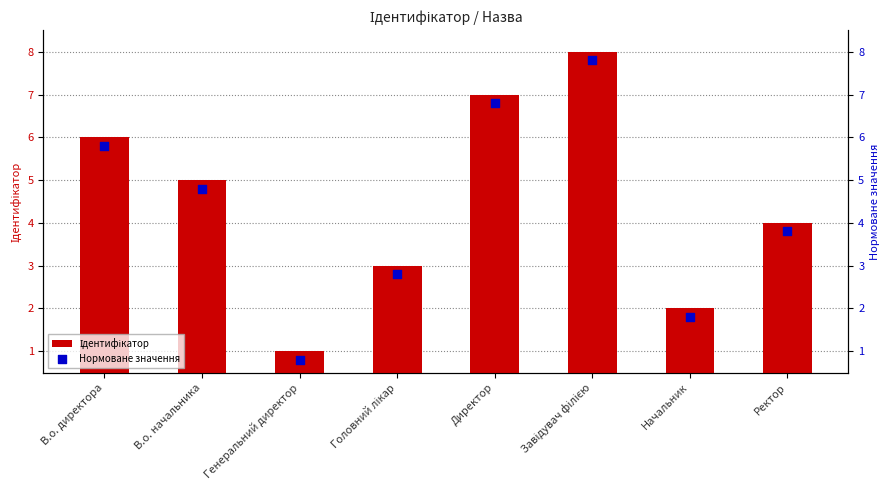

Which series reaches the minimum Y coordinate?

Ідентифікатор